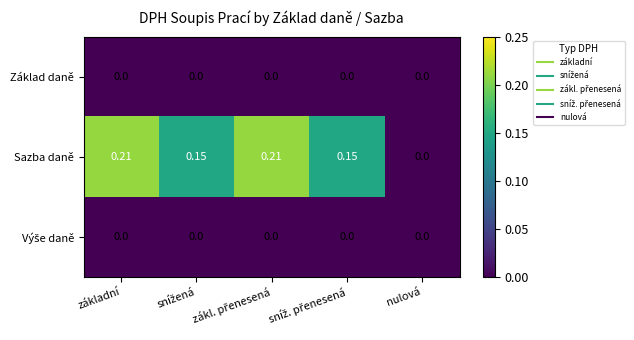

Between základní and nulová, which series saw the biggest shift?

Sazba daně